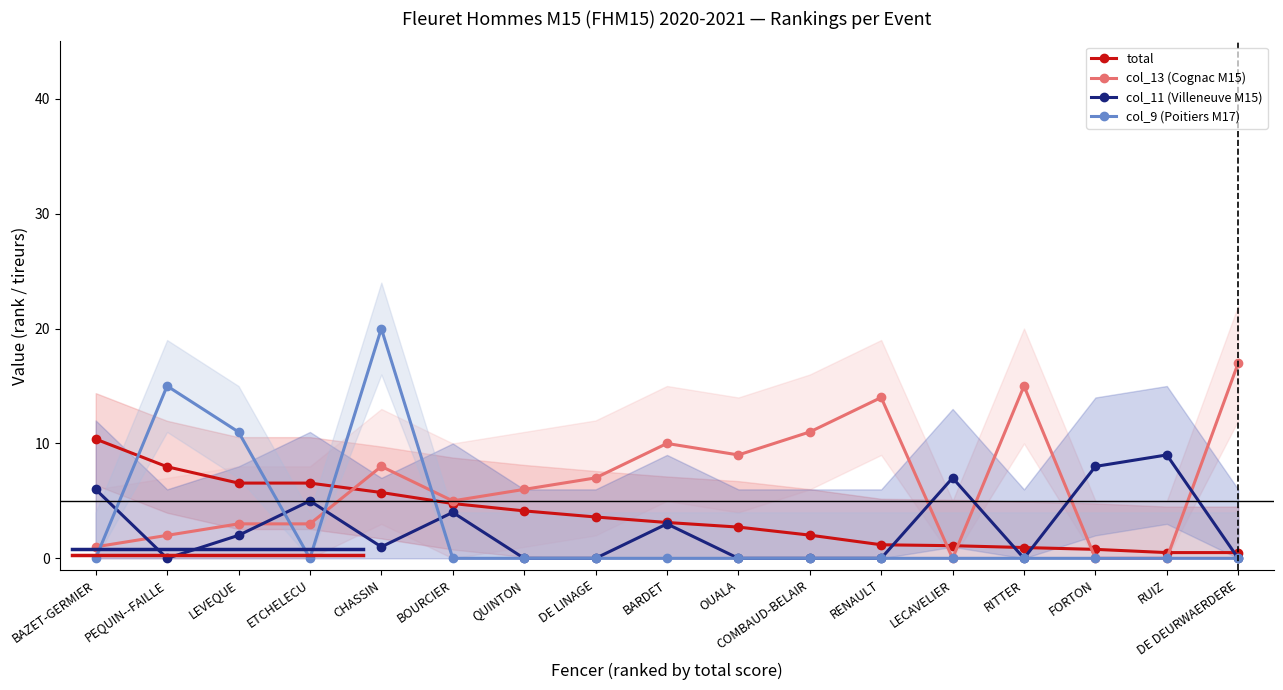

What is the value of the total point at the 9th from the left?

3.1